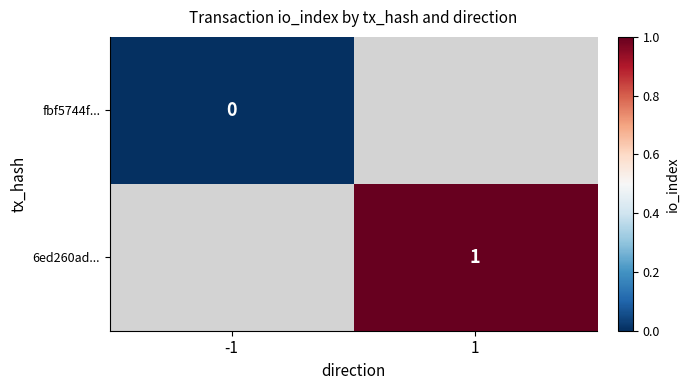

Between -1 and 1, which is larger?

1